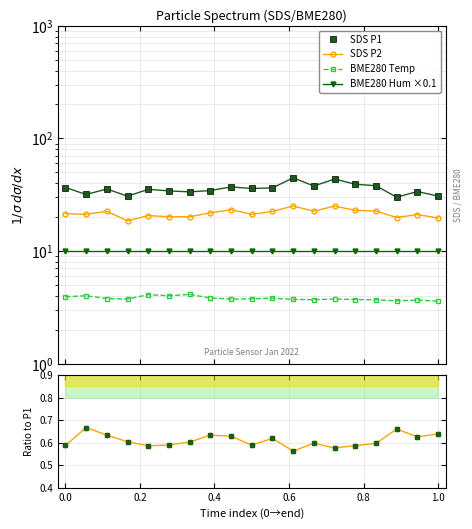

True or false: BME280 Hum ×0.1 and SDS_P2/SDS_P1 intersect in this chart.

False